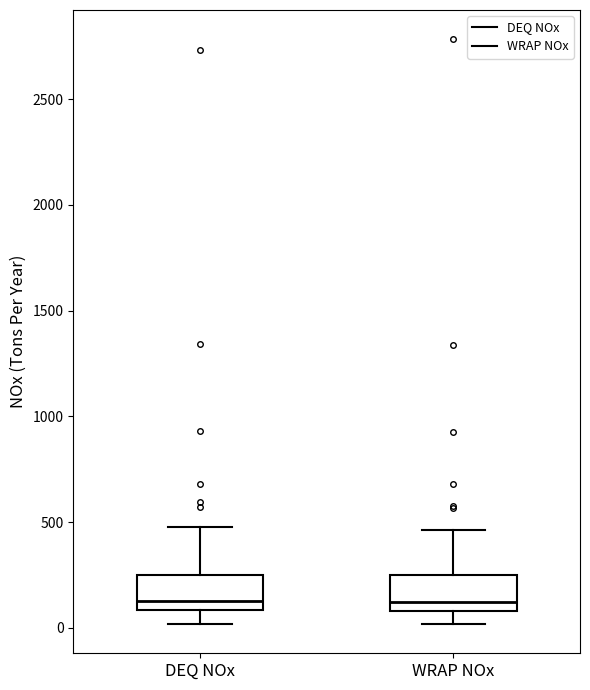

Where is the upper edge of the box for WRAP NOx on the y-axis? The values are not printed on the chart, so give them approximately, as read against the axis.

250